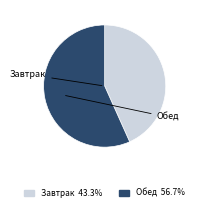

Is the sum of Обед and Завтрак greater than half?

Yes